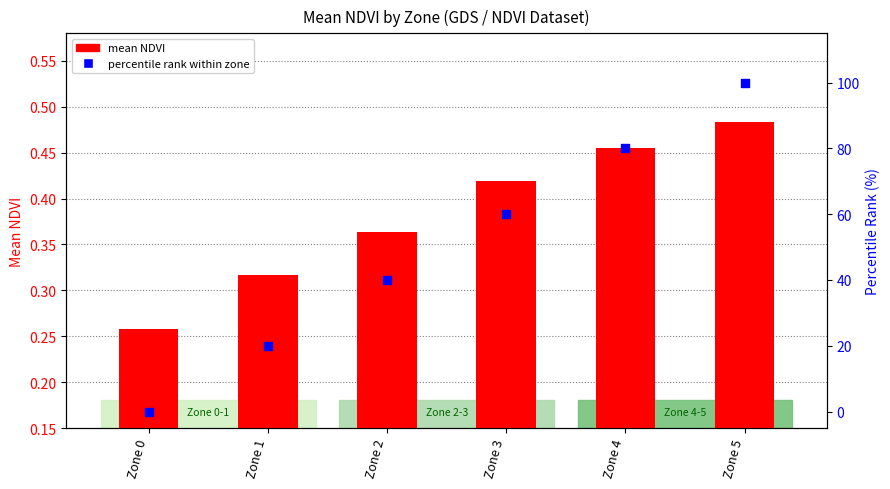

Which series has the largest total across all categories?

percentile rank within zone